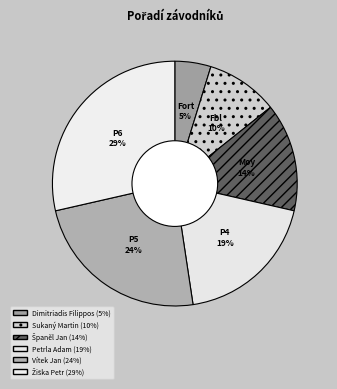

How many slices are in this pie chart?

6